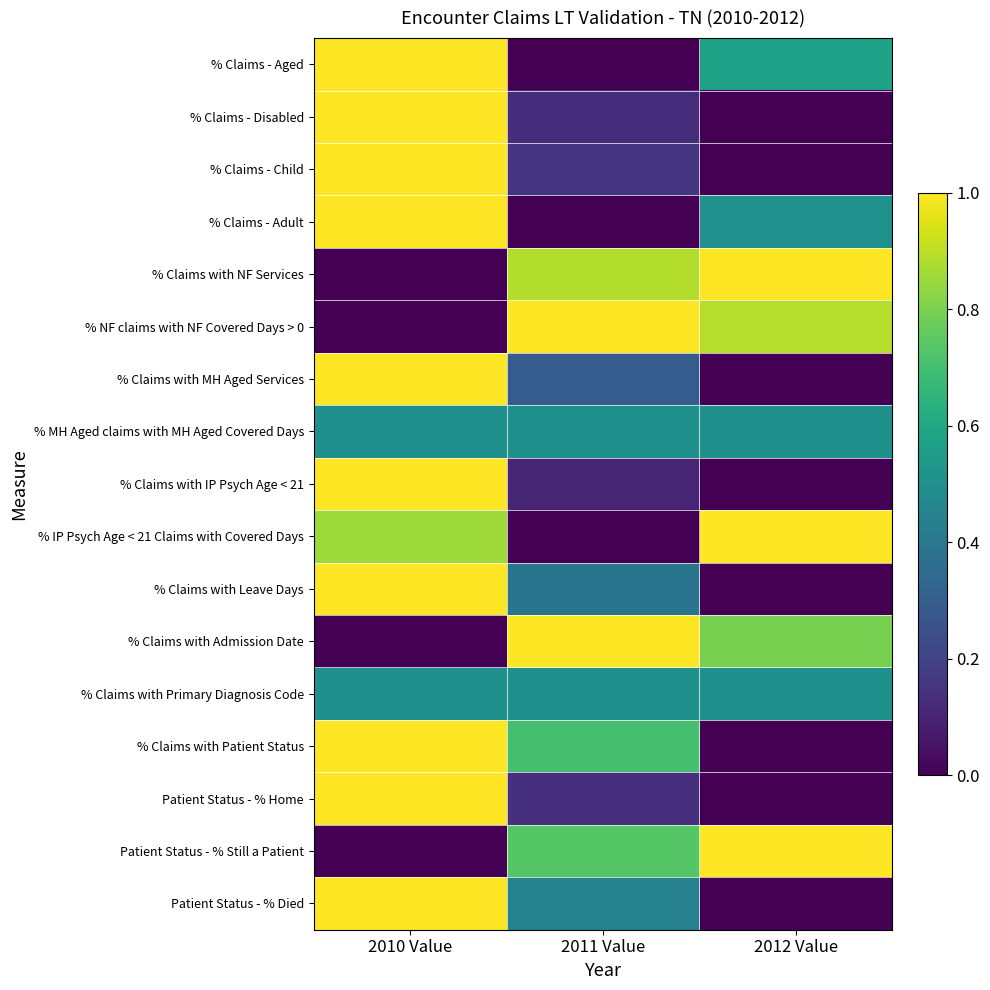

What is the spread (max minus min) of values at 2010 Value?

1.0